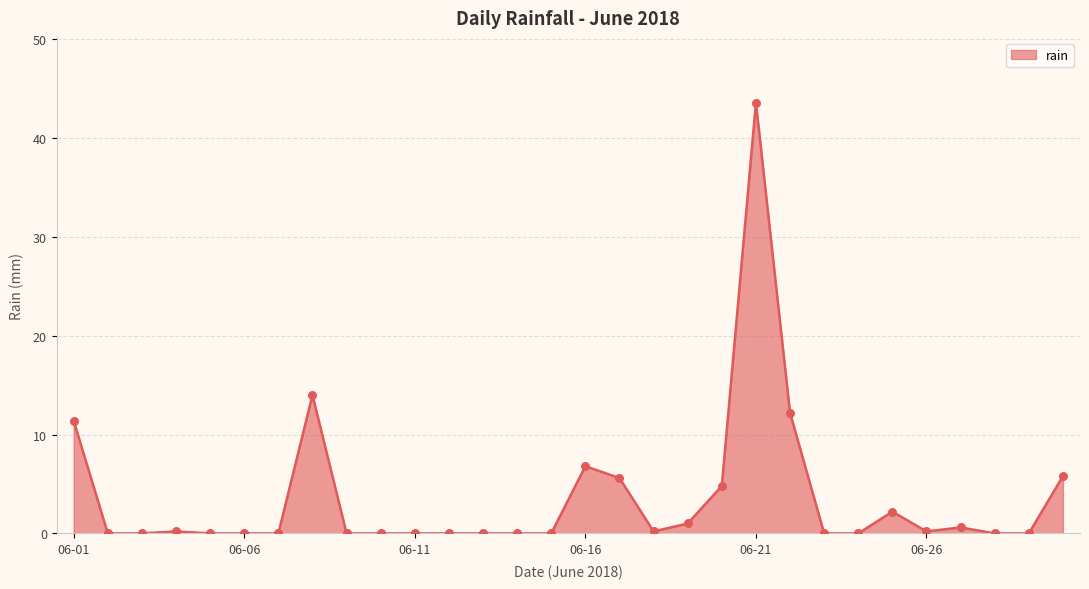

What is the difference between the maximum and minimum values?

43.6